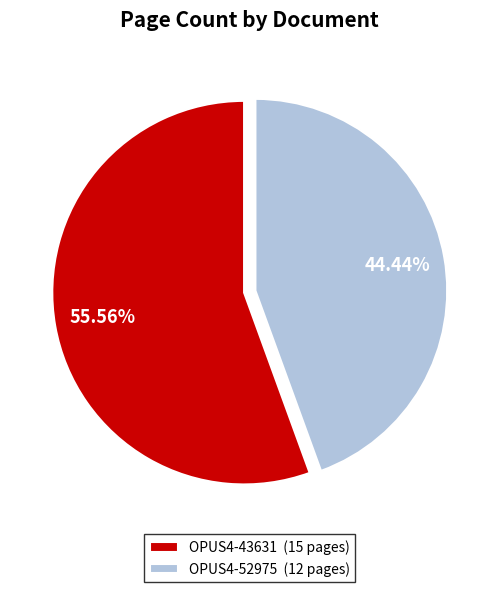

Count the number of slices in the pie.

2